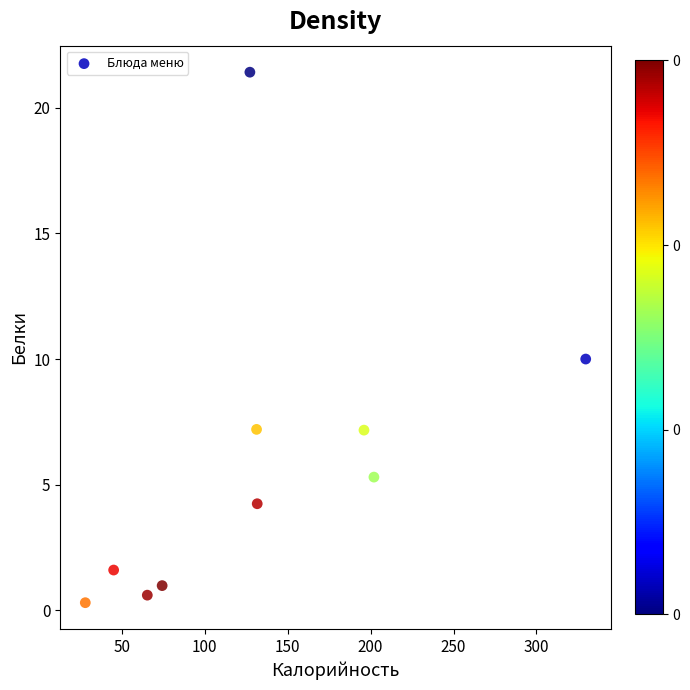

What is the range of X values (max minus min)?

301.9